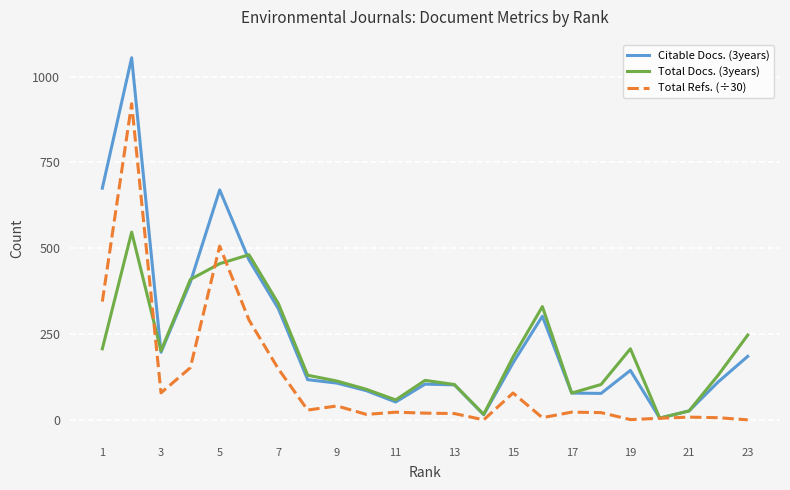

Which series has the largest range (max minus min)?

Citable Docs. (3years)